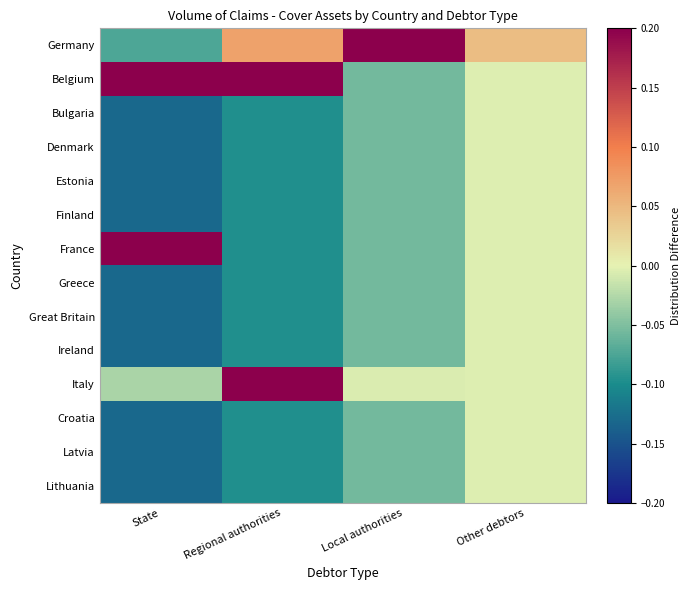

What is the maximum value shown in the chart?

0.9